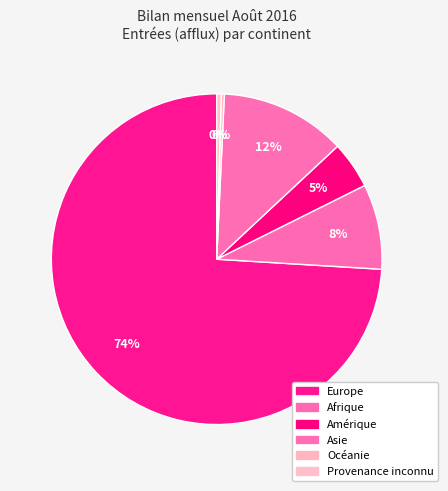

Which category has the smallest portion of the pie?

Océanie